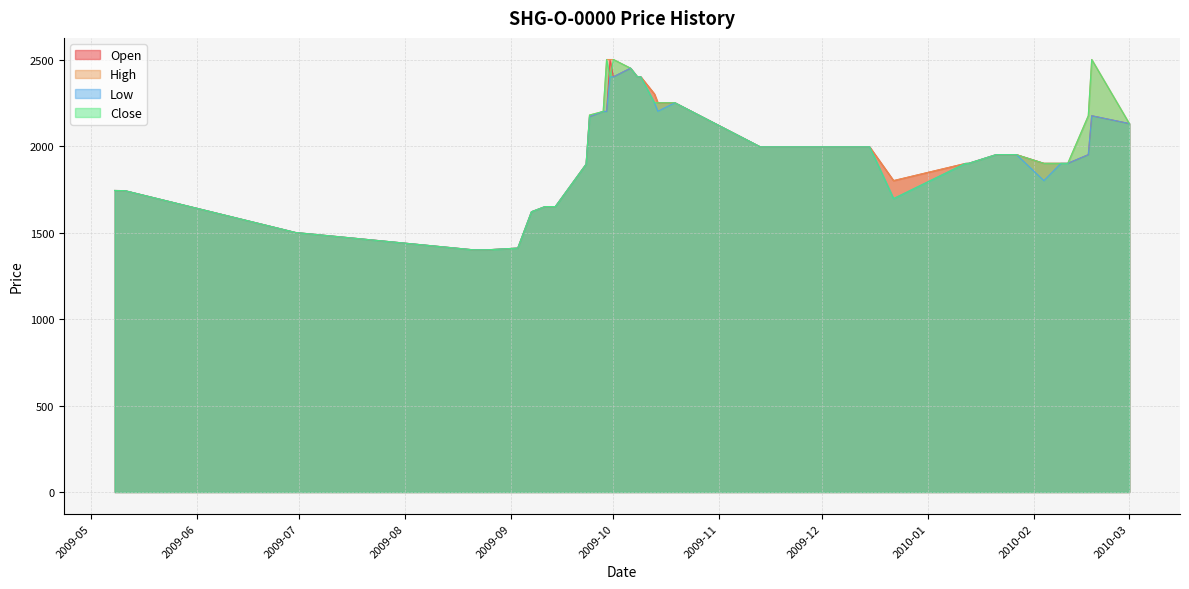

How many lines are shown in the chart?

4